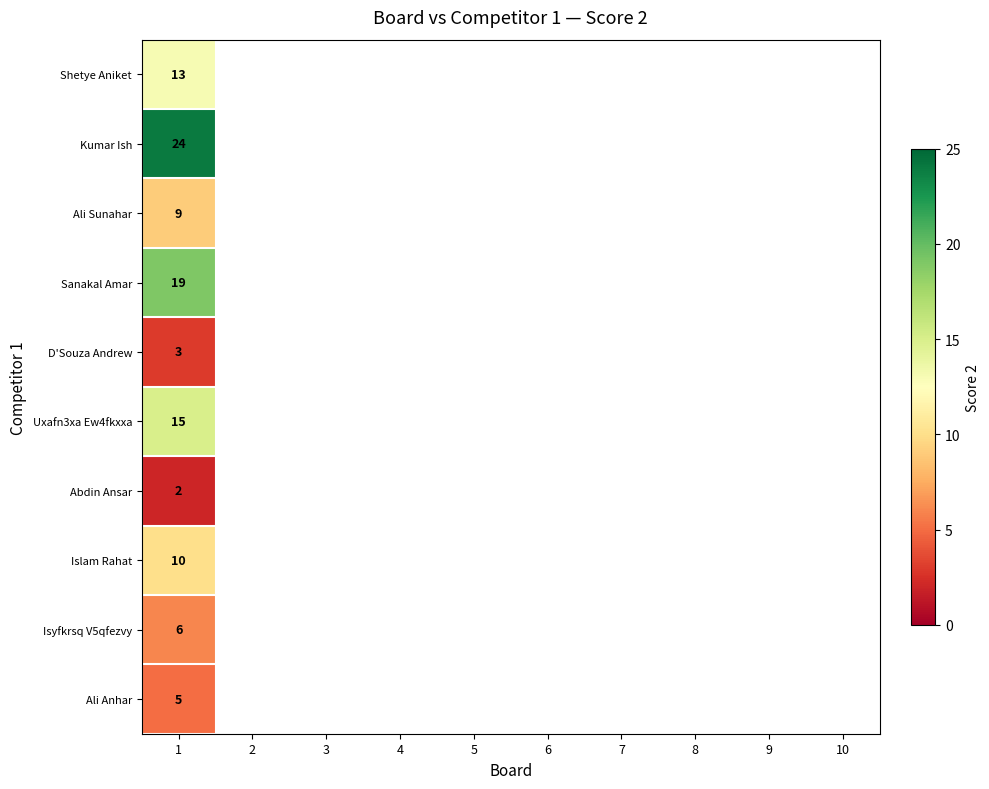

The Shetye Aniket series shows 8 at 1. True or false?

False